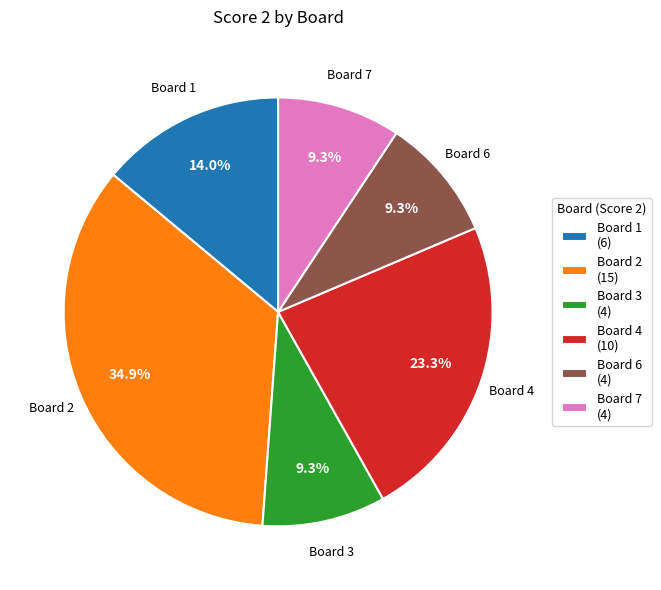

Which has a higher value, Board 7 (4) or Board 1 (6)?

Board 1 (6)